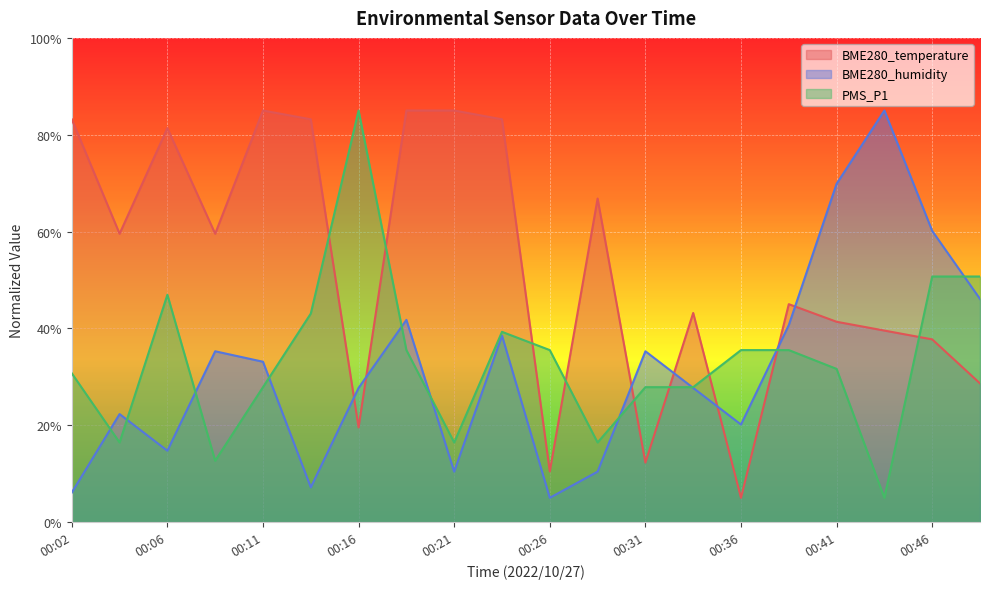

What is the average value of the PMS_P1 series?

33.5